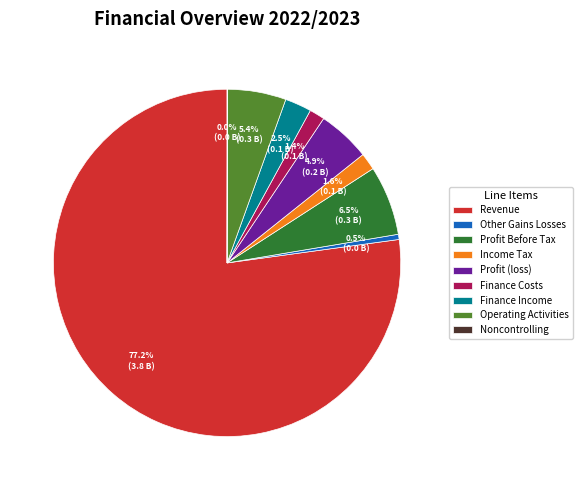

Do Income Tax and Profit (loss) together represent more than half of the pie?

No